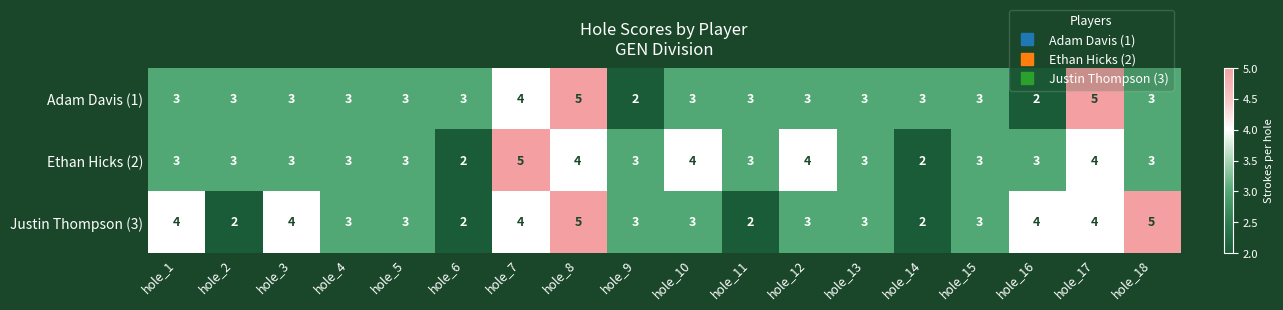

Read the Ethan Hicks (2) value at hole_15.

3